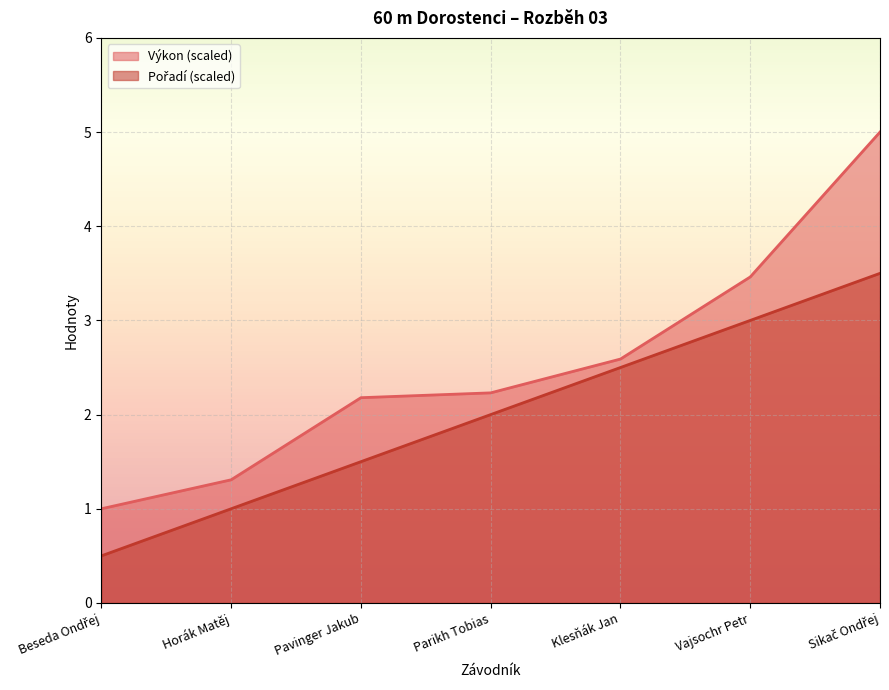

Is the value of Pořadí at Pavinger Jakub greater than the value of Výkon at Klesňák Jan?

No